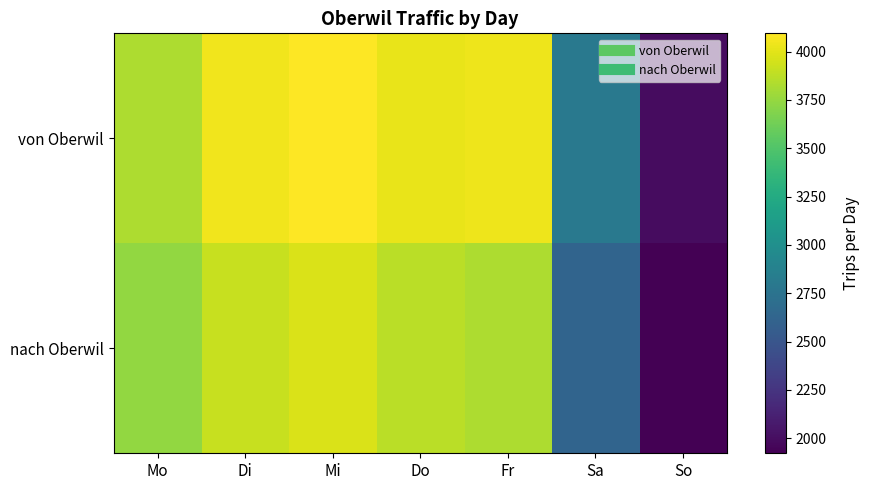

Which has a higher value, Fr or Di?

Di